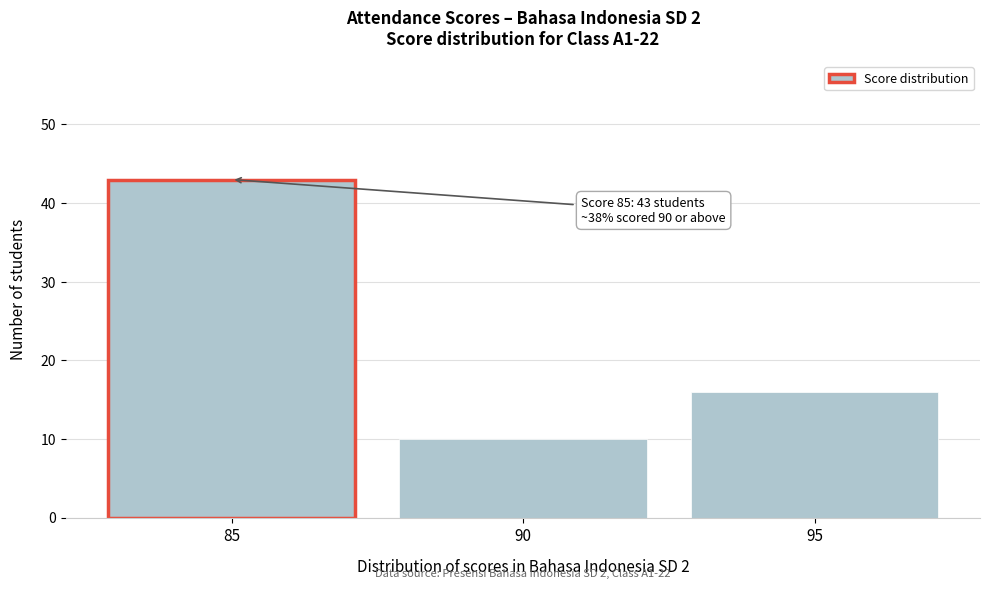

Reading left to right, what are all the values shown in this chart?

85=43	90=10	95=16